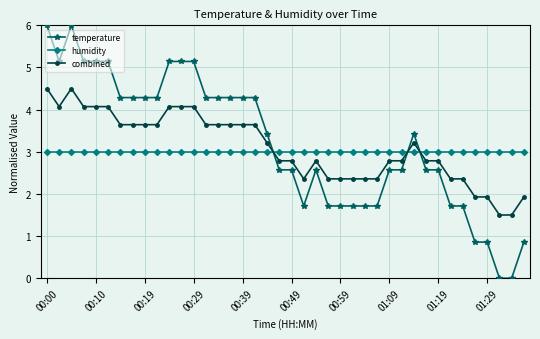

Which series has the widest spread of values?

temperature